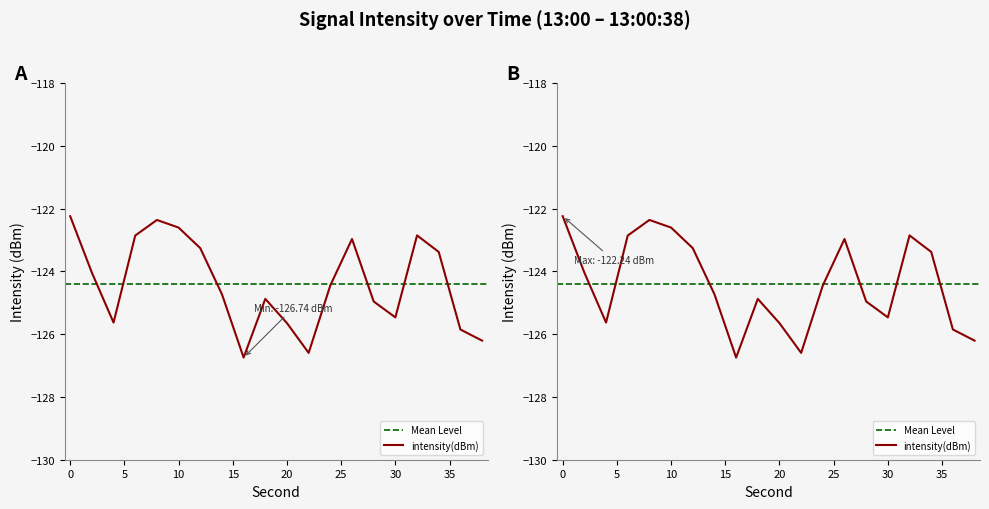

Rank the categories by value from lowest to highest.

16, 22, 38, 36, 20, 4, 30, 28, 18, 14, 24, 2, 34, 12, 26, 6, 32, 10, 8, 0